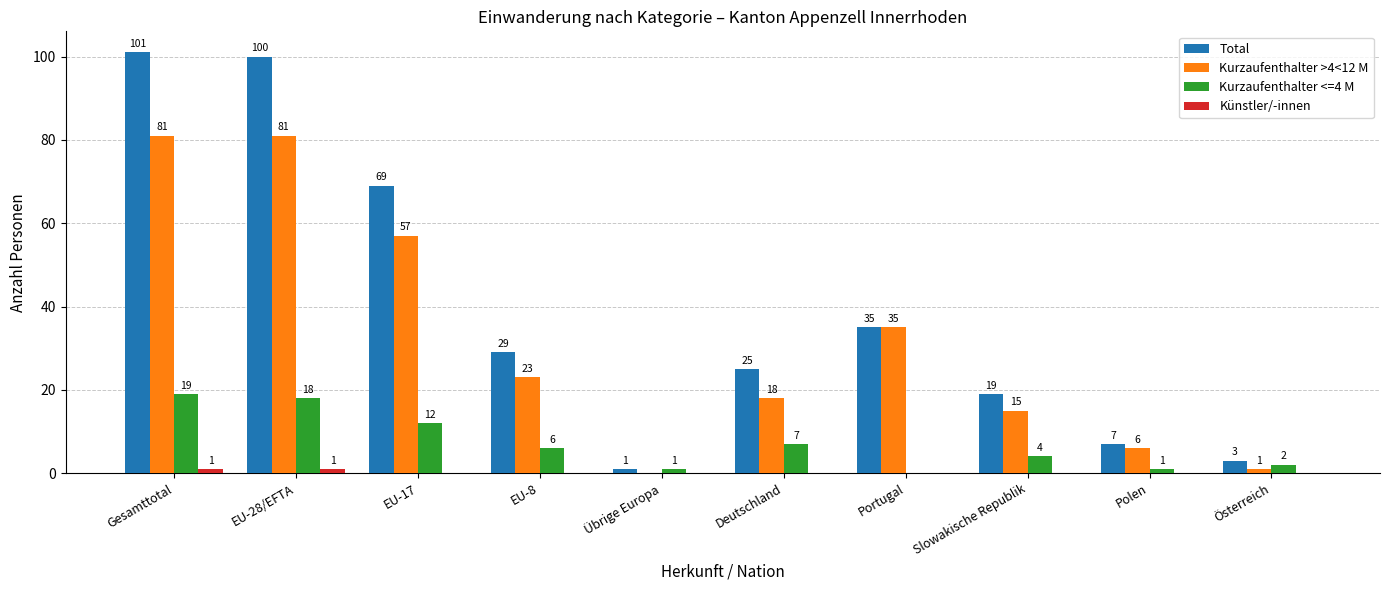

Which series has the largest range (max minus min)?

Total